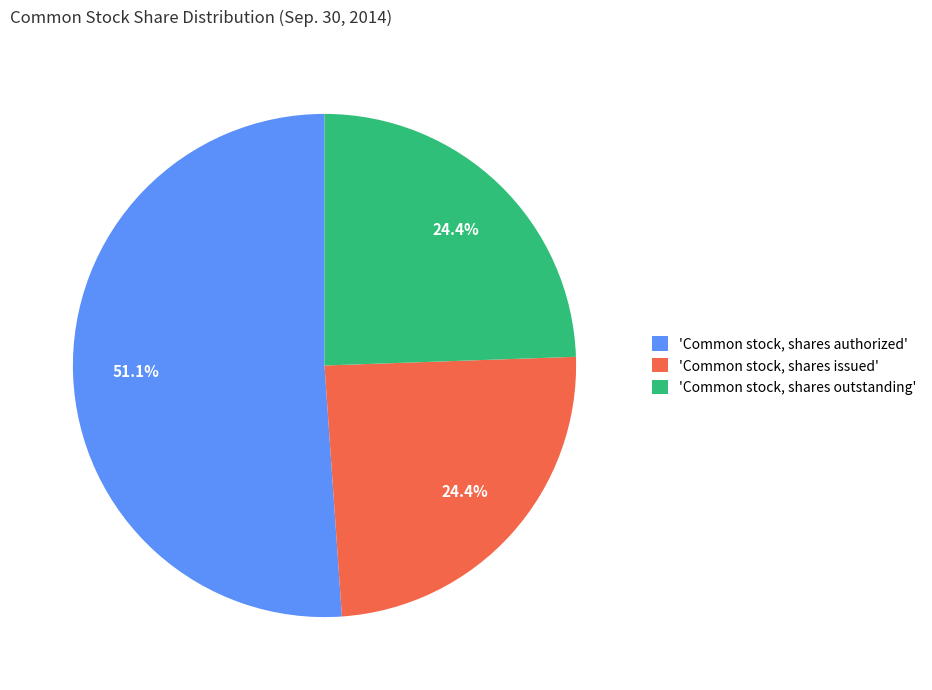

Which category has the biggest portion of the pie?

'Common stock, shares authorized'